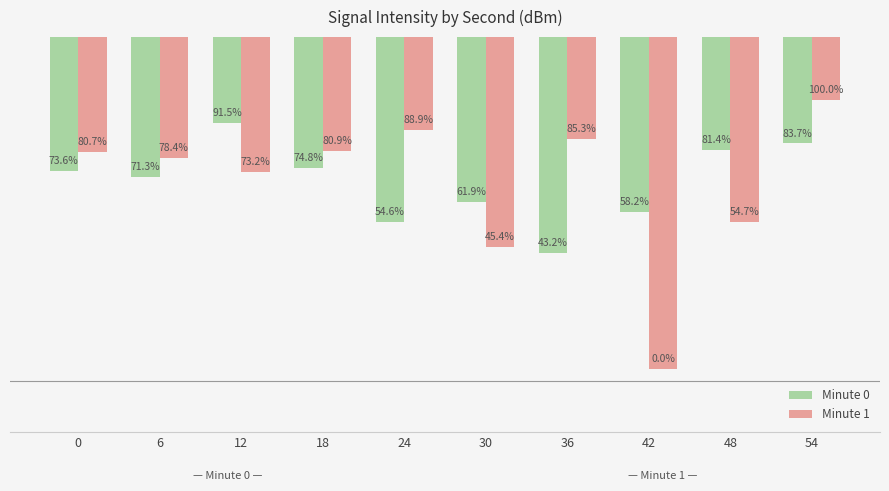

Are the bars horizontal?

No